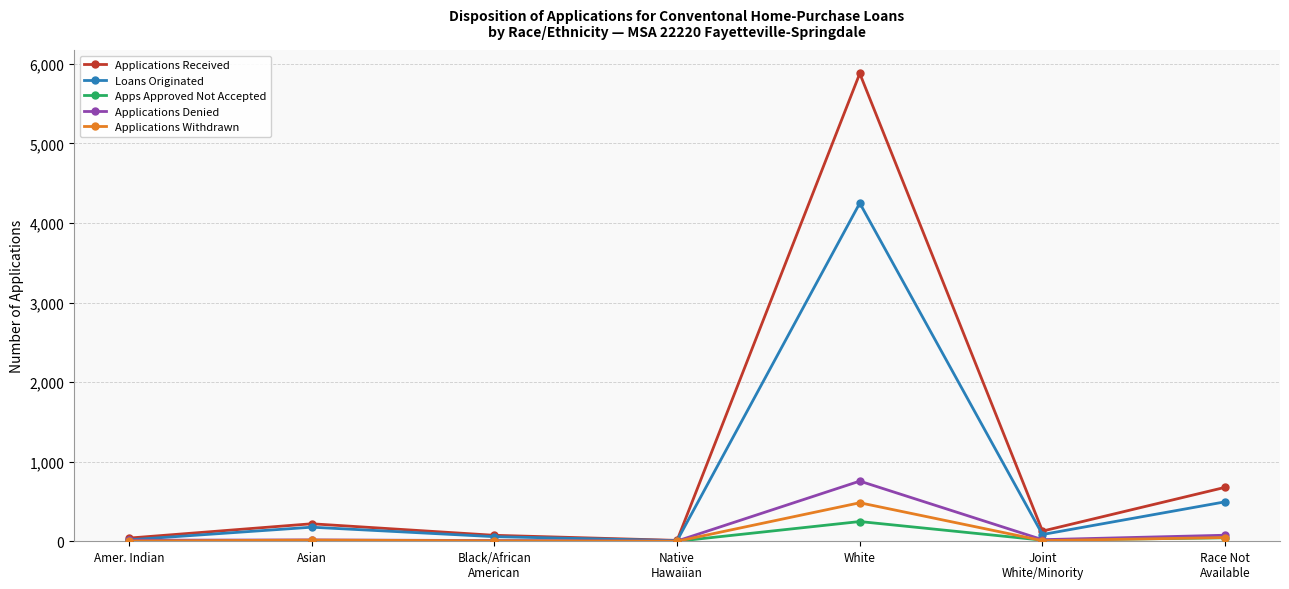

Is it true that Loans Originated equals 85 at Joint
White/Minority?

True